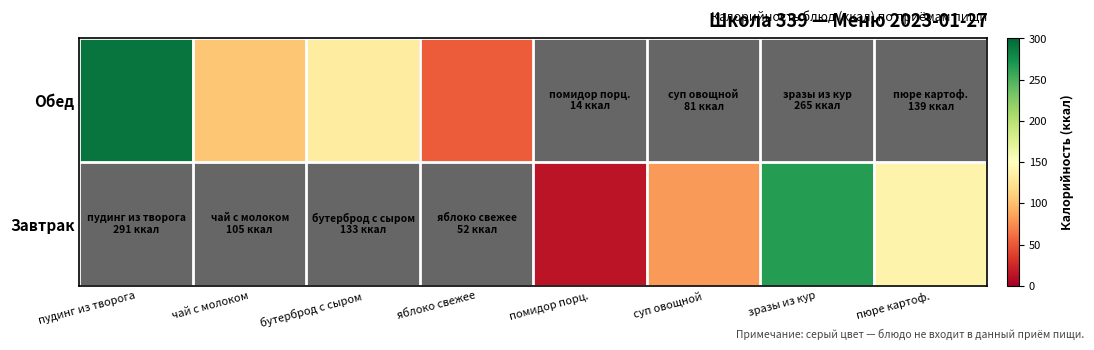

What is the maximum value shown in the chart?

291.0